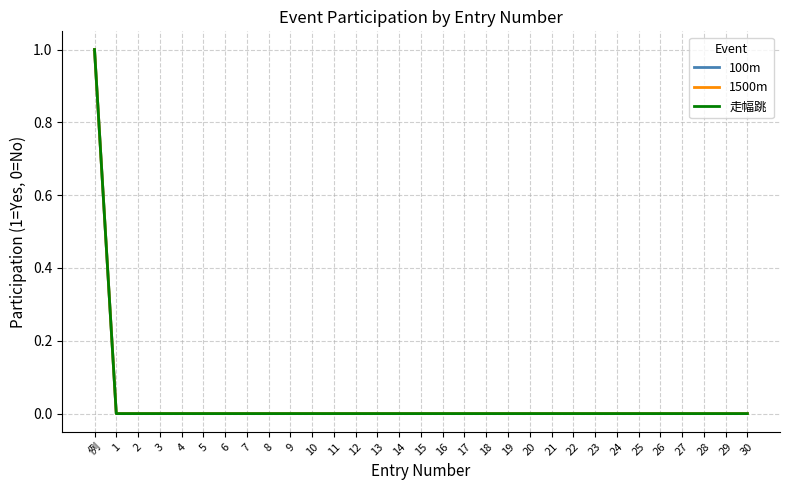

Is this an area chart (filled region under the line)?

No